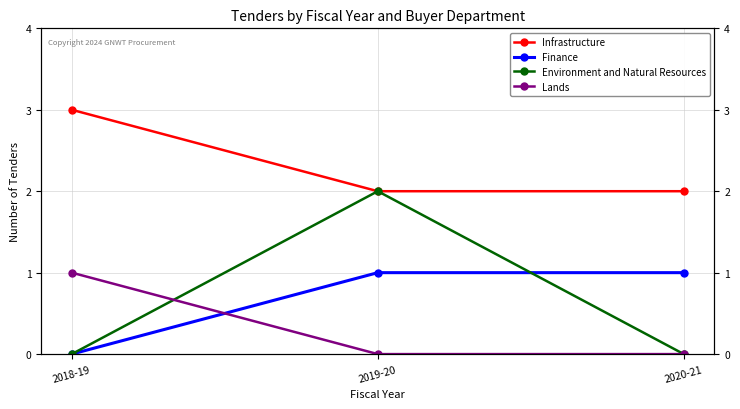

What is the difference between the highest and lowest values at 2018-19?

3